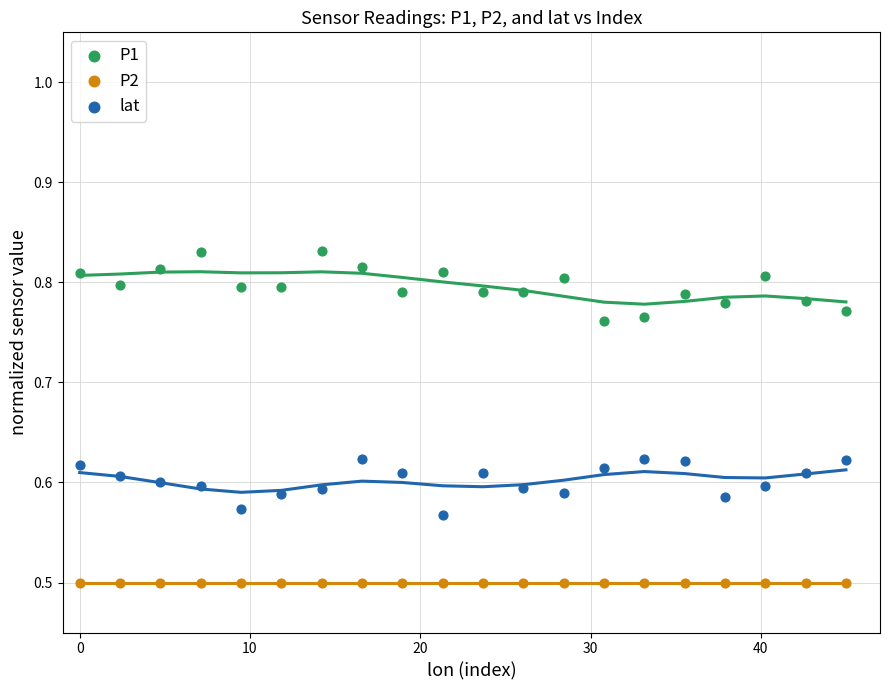

Which series contains the lowest Y value?

P2